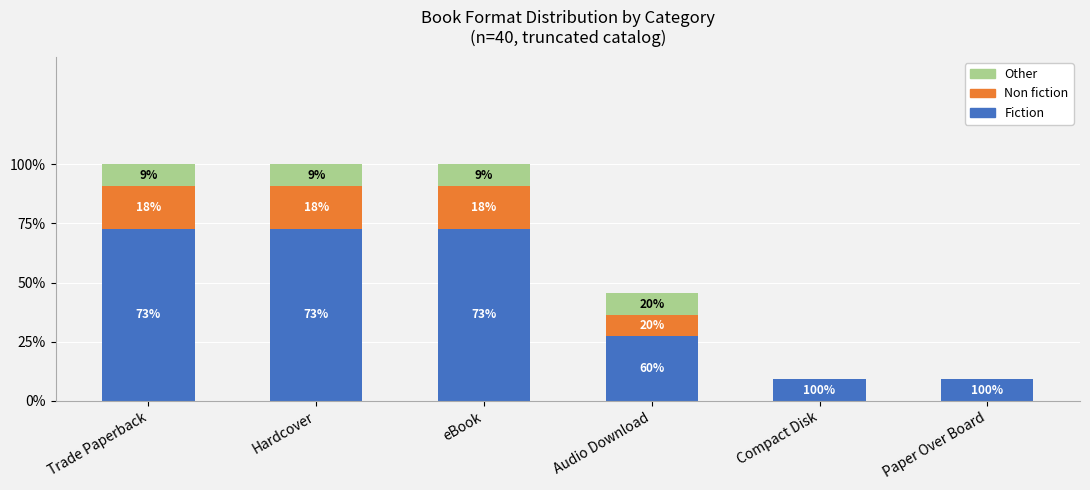

What are all the series names shown in the legend?

Other, Non fiction, Fiction